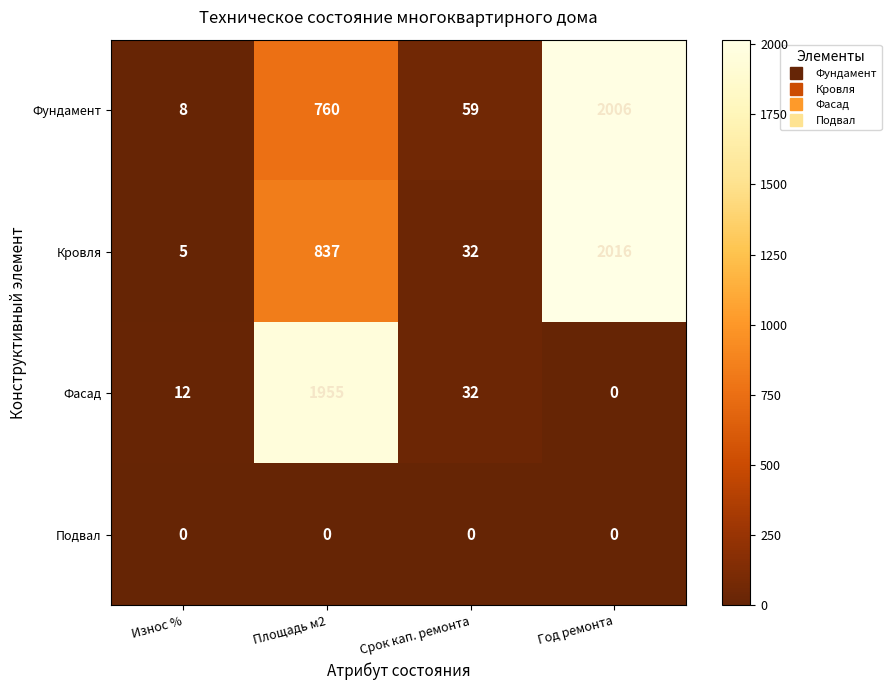

Between Износ % and Срок кап. ремонта, which series saw the biggest shift?

Фундамент